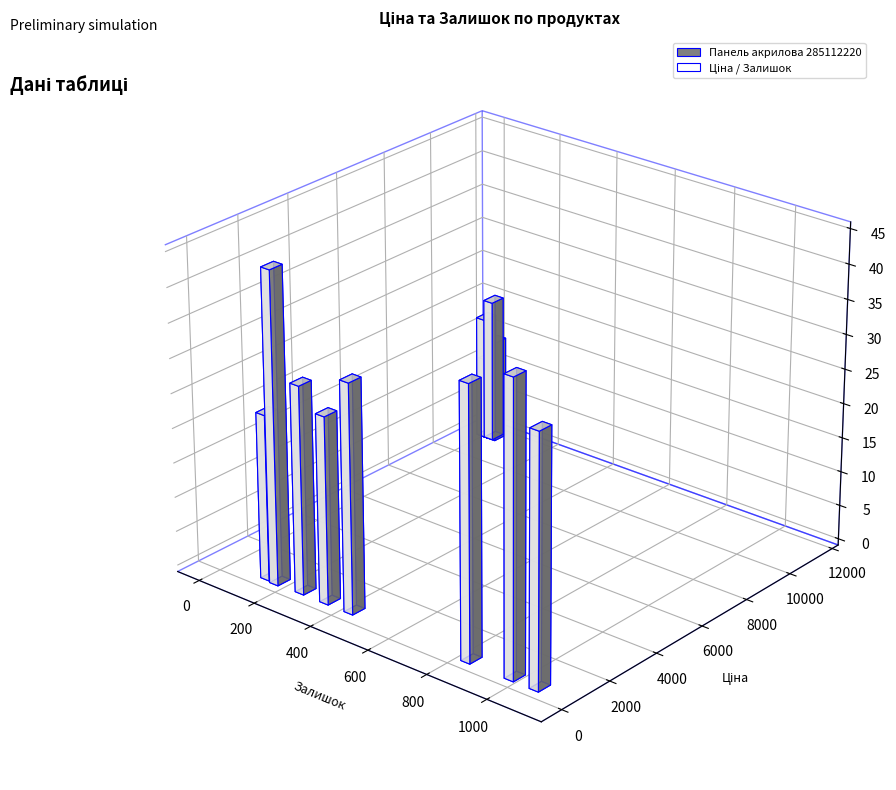

Reading right to left, extract all data points from this chart.

Ціна: 55.9	55.9	55.9	55.9	111.7	111.7	111.7	111.7	10952.0	10952.0	10952.0	10952.0	10952.0	10952.0	10952.0
Залишок: 176.0	985.0	841.0	1067.0	436.0	263.0	350.0	139.0	33.0	6.0	42.0	14.0	17.0	18.0	18.0